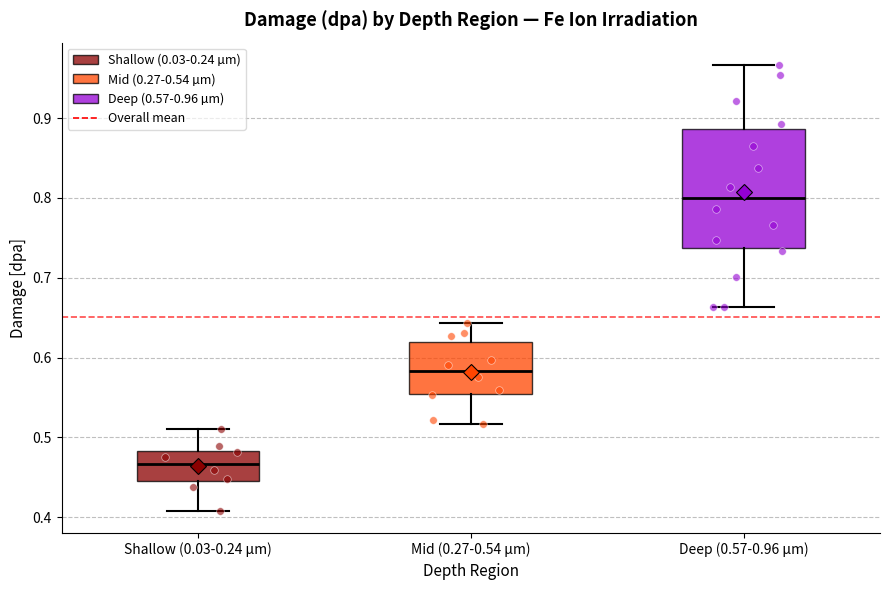

Which box's median line is the highest?

Deep (0.57-0.96 µm)